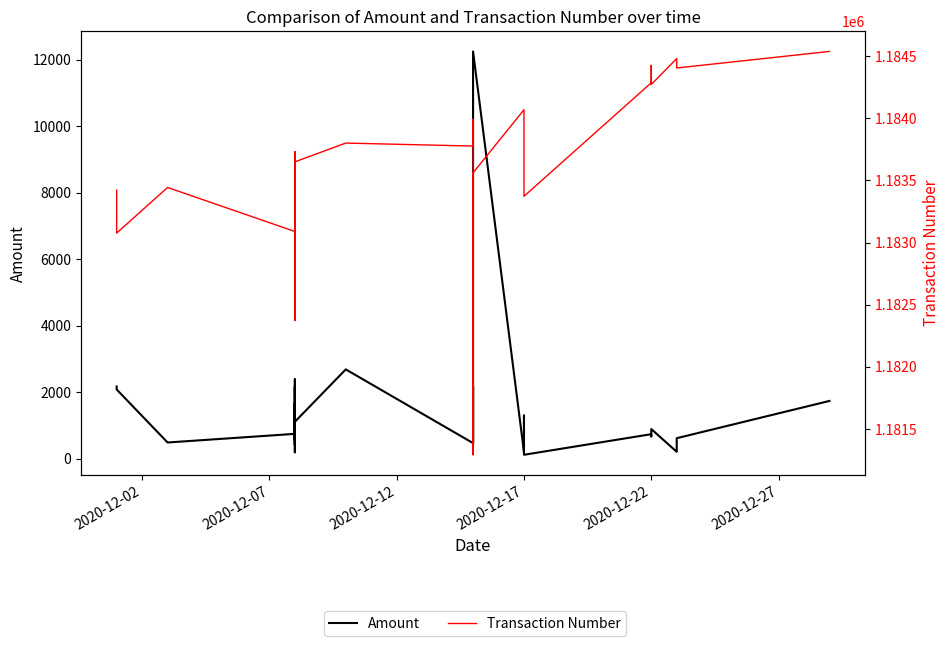

True or false: Transaction Number and Amount intersect in this chart.

False